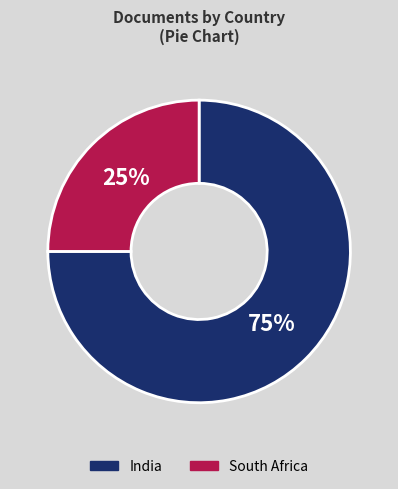

Is it true that India is 75% of the pie?

True